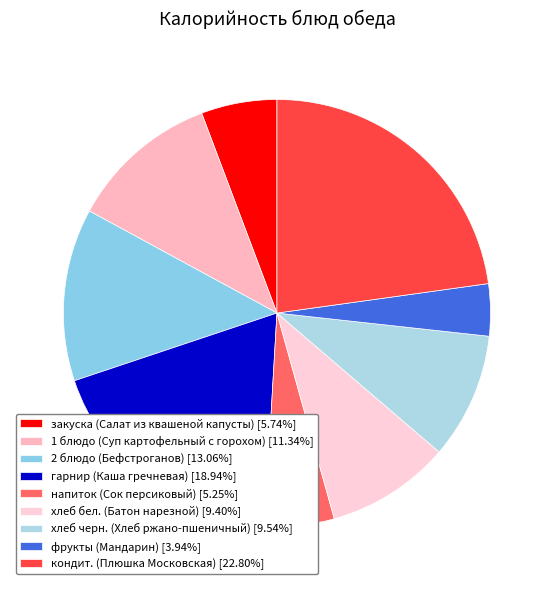

Is it true that напиток (Сок персиковый) is 13% of the pie?

False